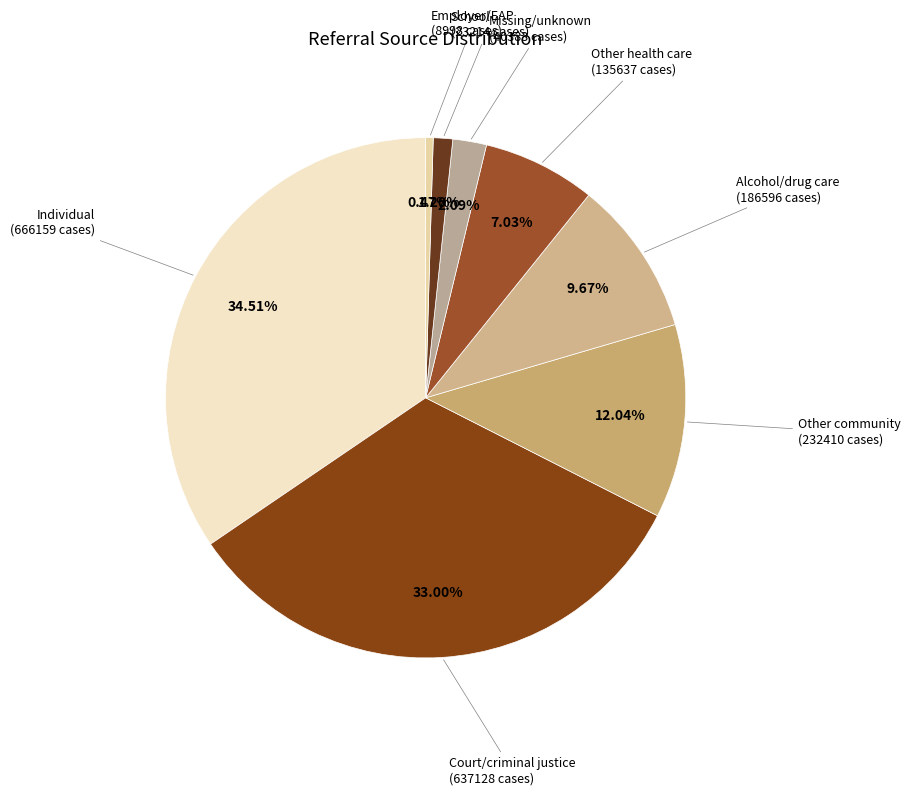

Which category has the biggest portion of the pie?

Individual (includes self-referral)